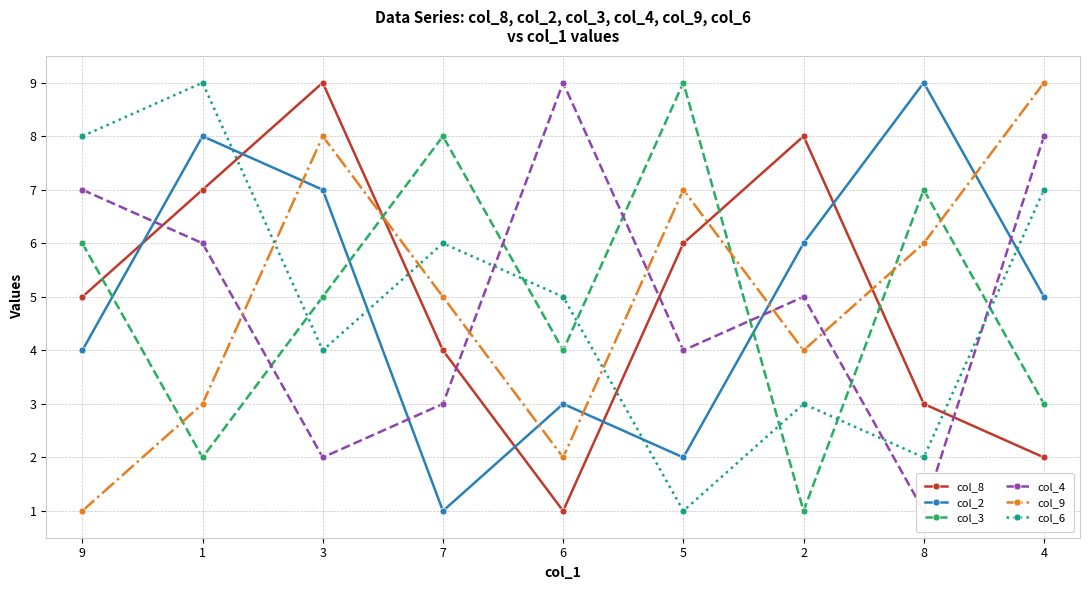

Where do col_9 and col_3 first cross each other?

9 and 1